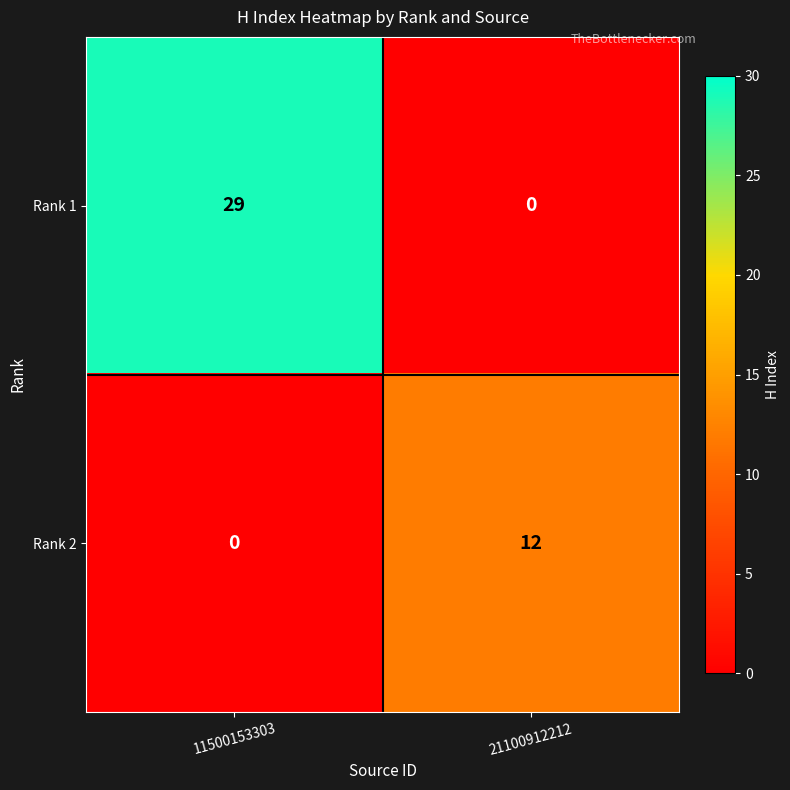

The Rank 2 series shows 4 at 11500153303. True or false?

False